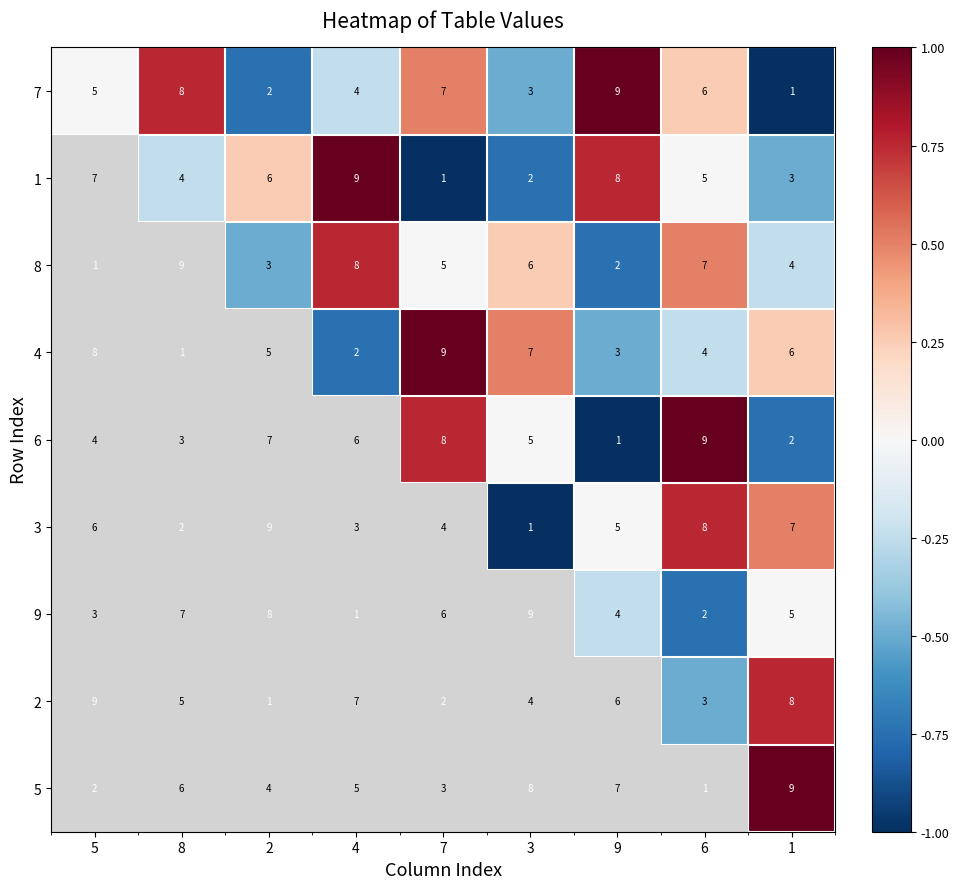

Rank the series at 2 from lowest to highest value.

2, 7, 8, 5, 4, 1, 6, 9, 3